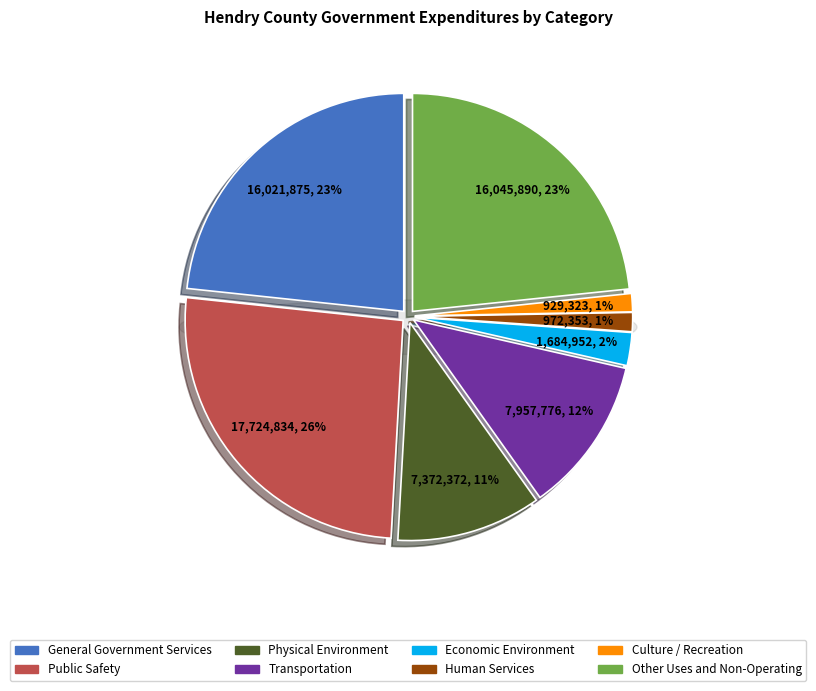

The General Government Services slice represents 23% of the pie. True or false?

True